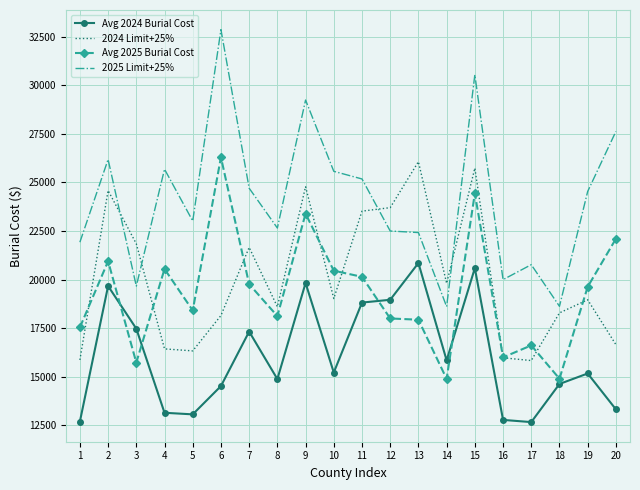

Rank the series by their maximum value, from lowest to highest.

Avg 2024 Burial Cost, 2024 Limit+25%, Avg 2025 Burial Cost, 2025 Limit+25%